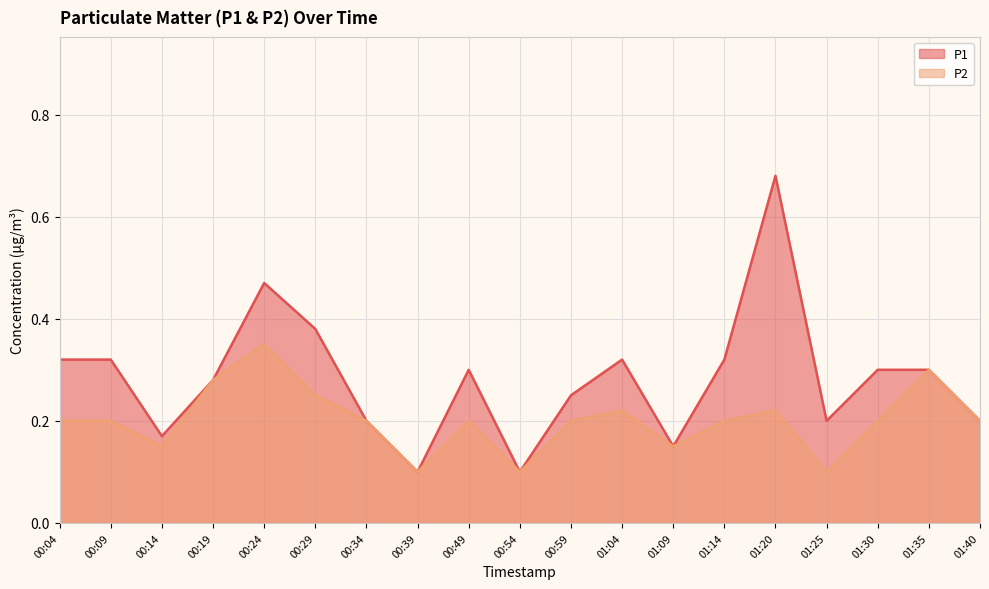

True or false: P2 has more than 1 interior local peaks.

True